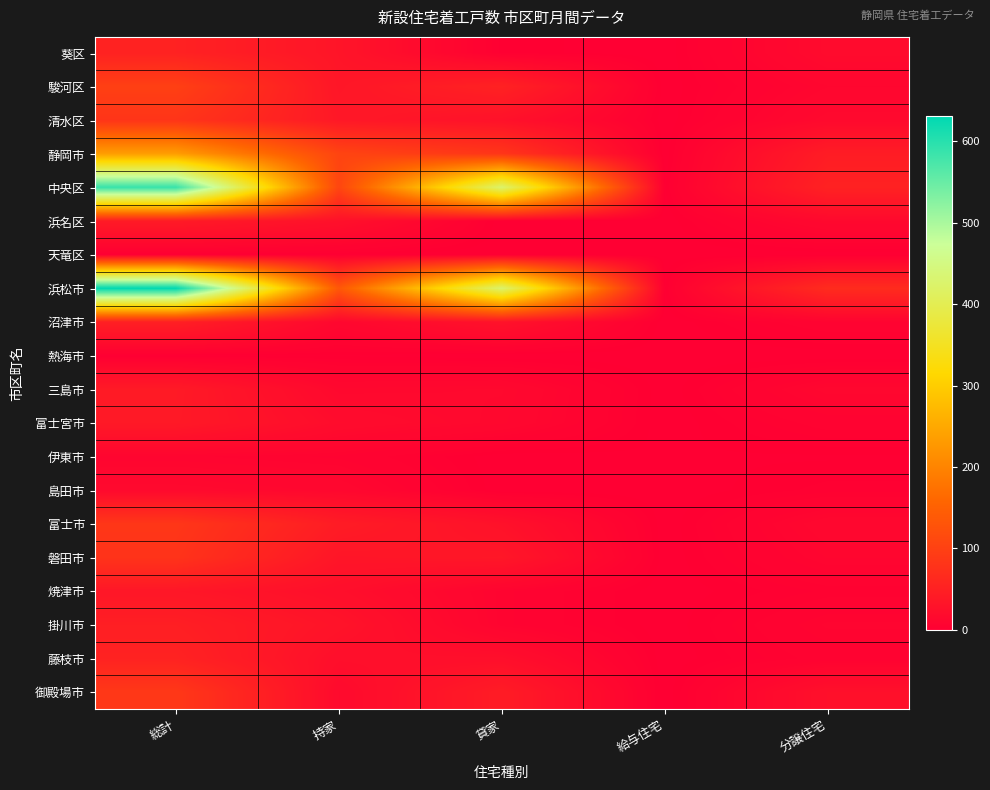

Which category has the highest value across all series?

総計